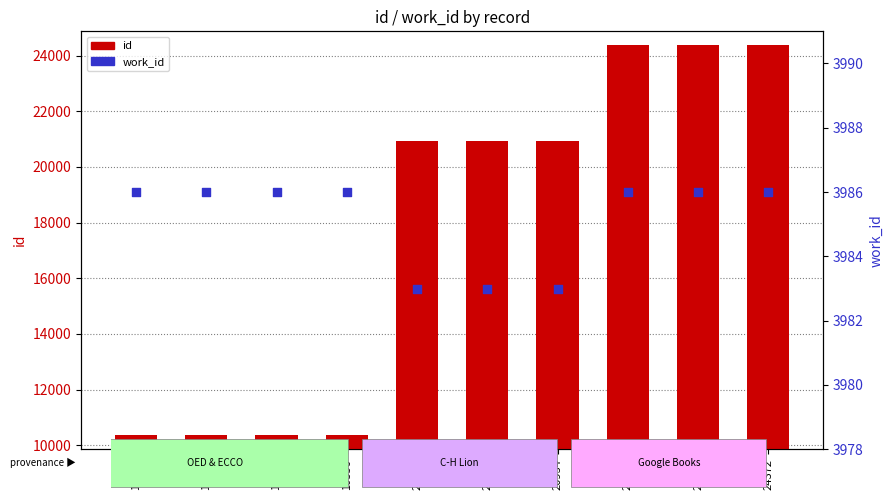

Which series has the widest spread of Y values?

id